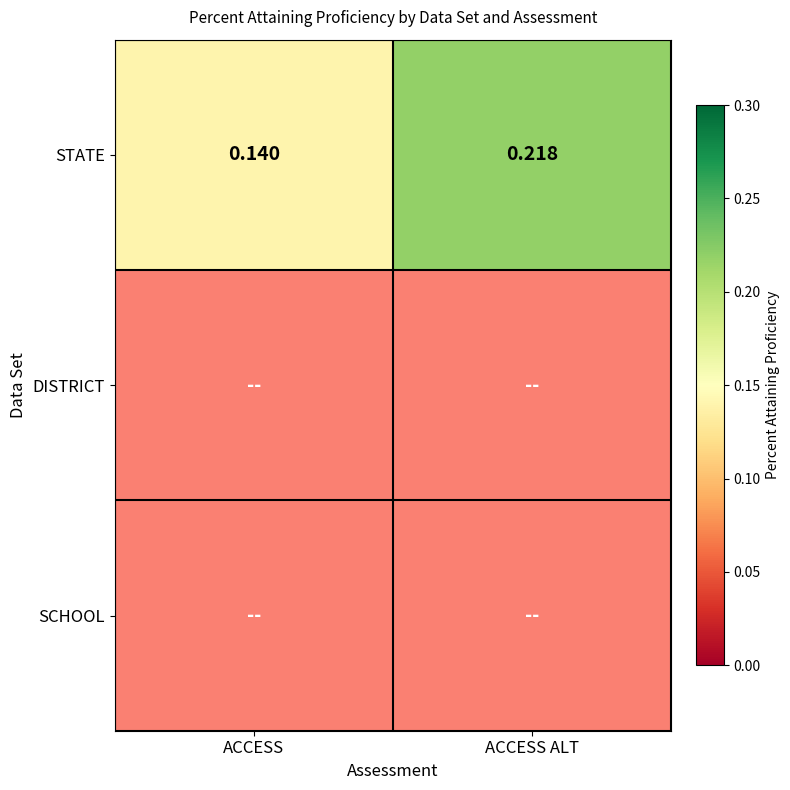

Where is STATE nearest to the value 0?

ACCESS